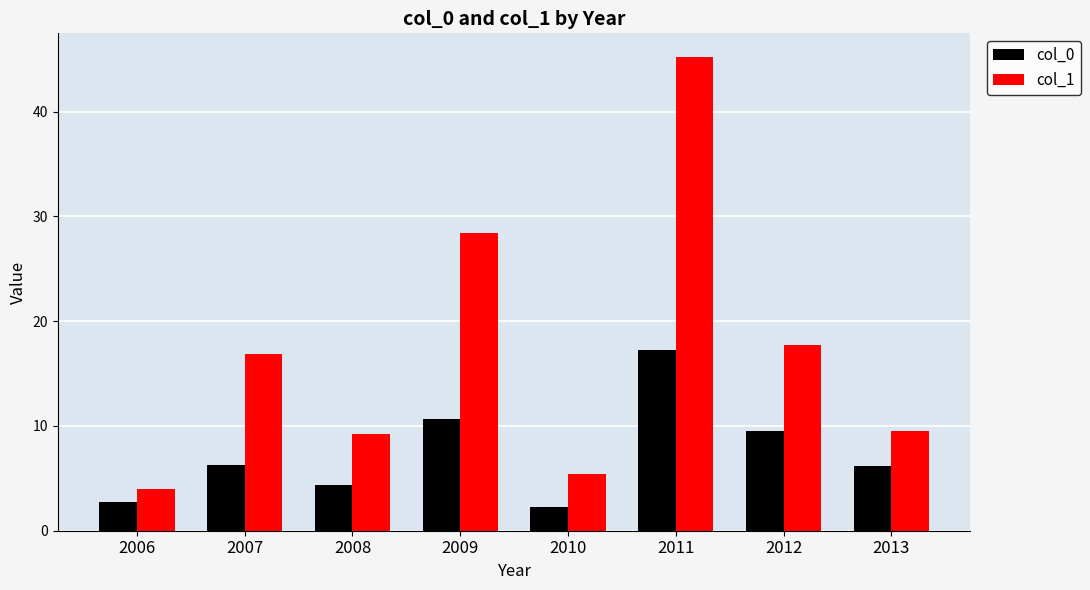

What are all the series names shown in the legend?

col_0, col_1